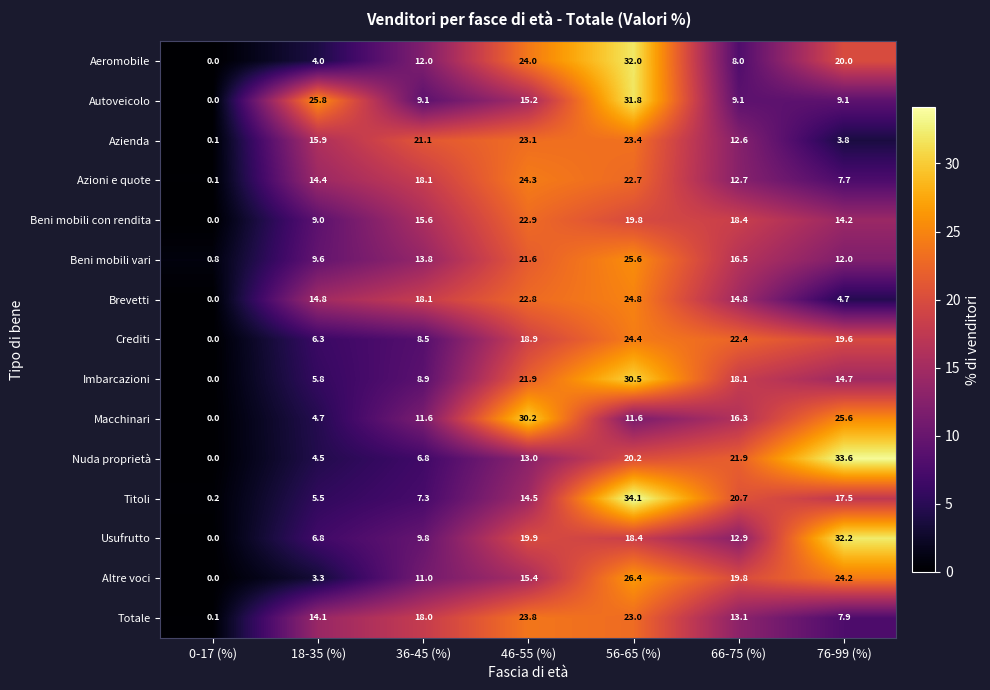

What is the sum of all Azioni e quote values?

100.0